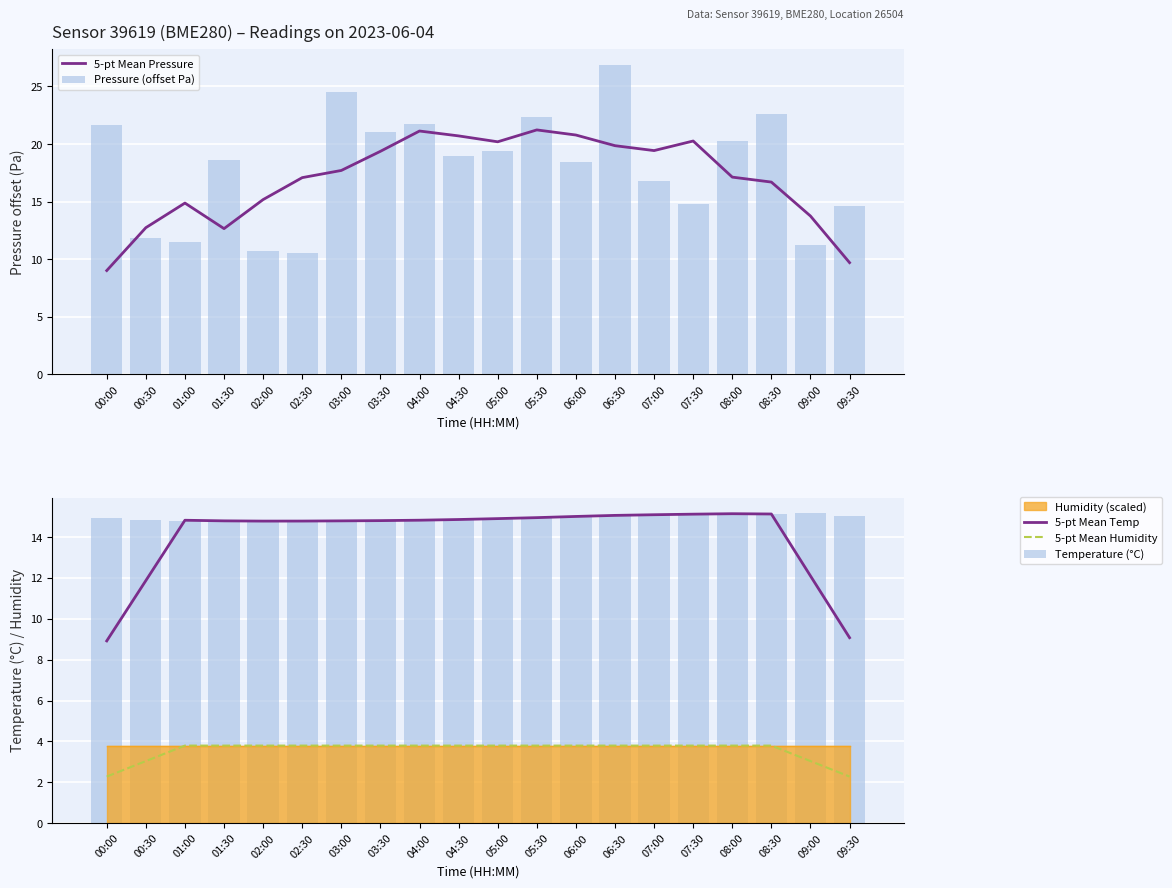

Between 08:30 and 07:30, which is larger?

07:30